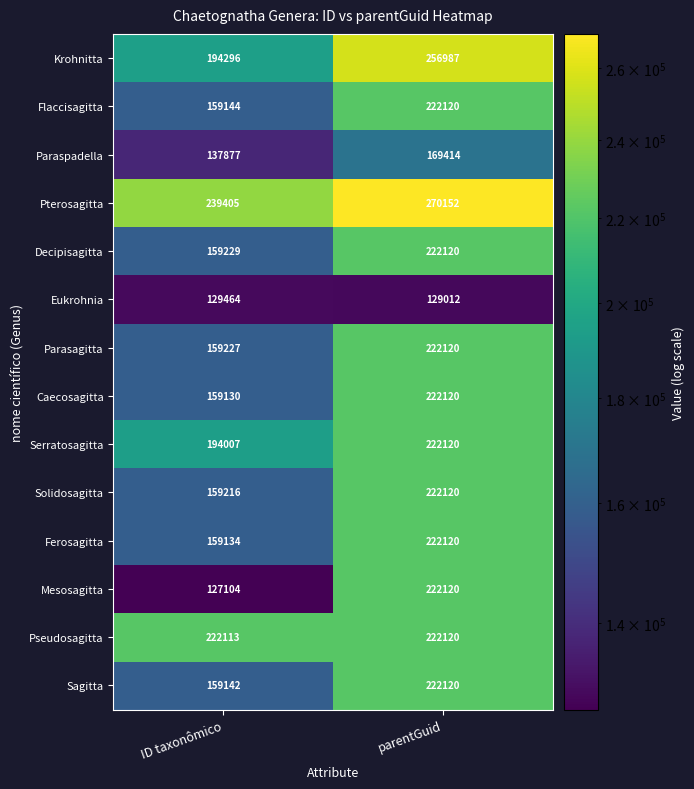

Count the number of data series in this chart.

14